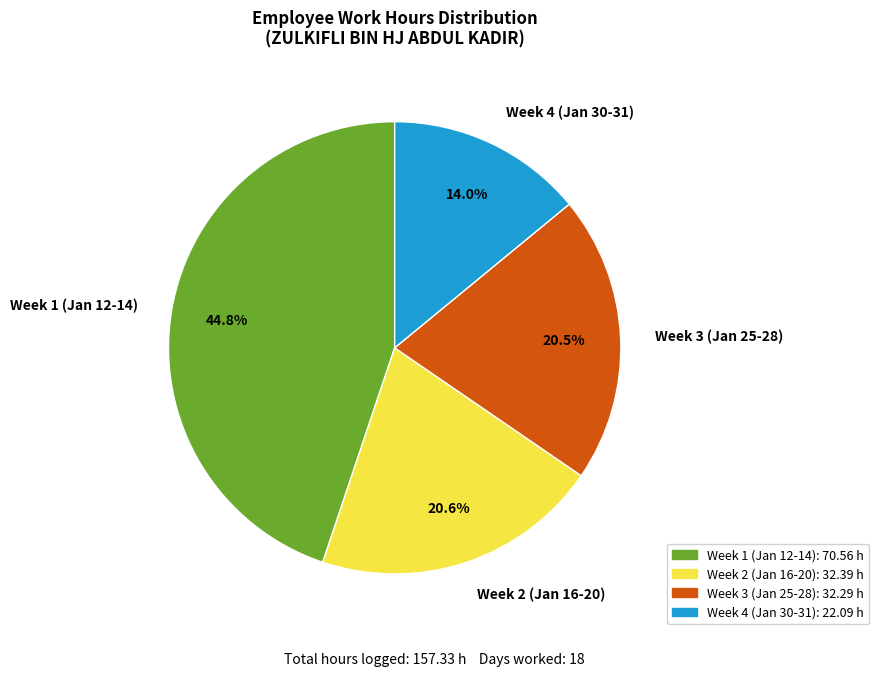

Which category has the smallest portion of the pie?

Week 4 (Jan 30-31)